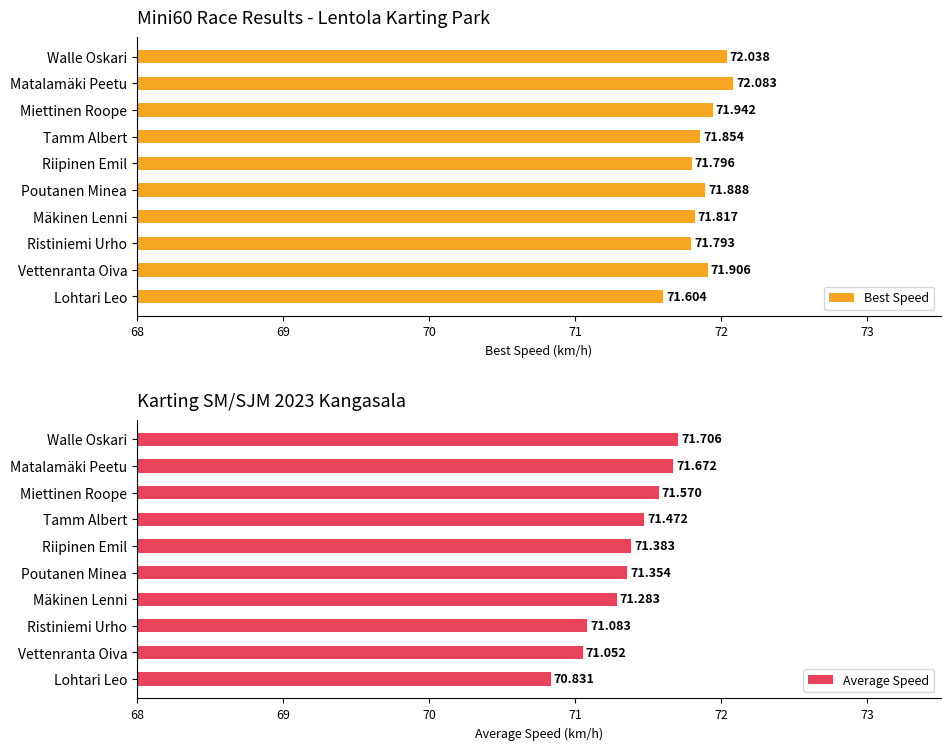

Where is Best Speed nearest to the value 71?

Lohtari Leo